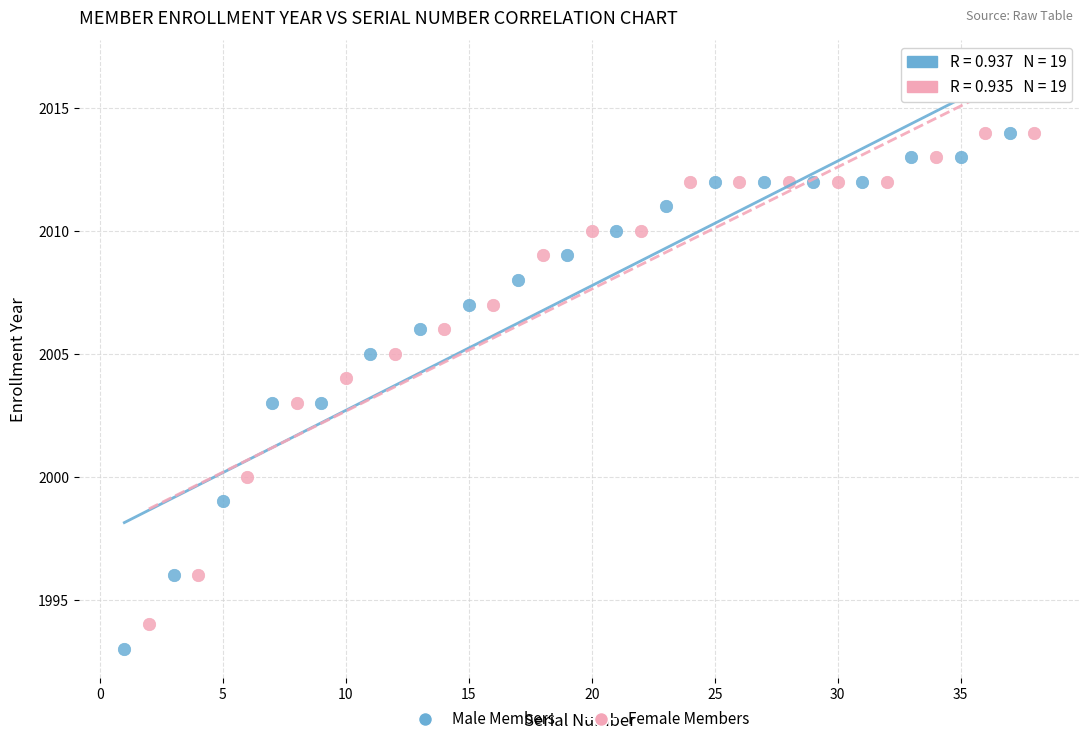

Which series has the widest spread of Y values?

Male Members